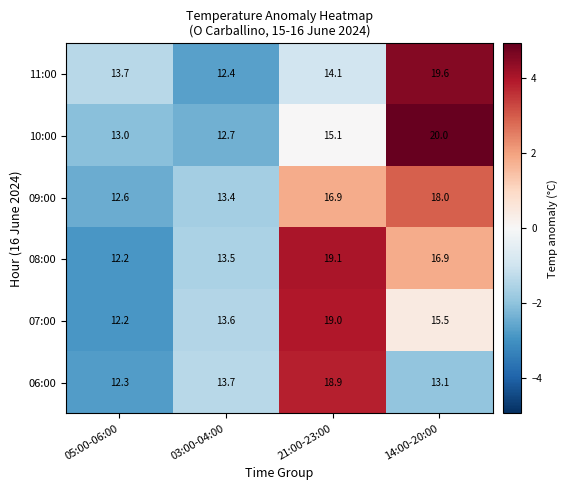

Which series changed the most between 03:00-04:00 and 21:00-23:00?

08:00